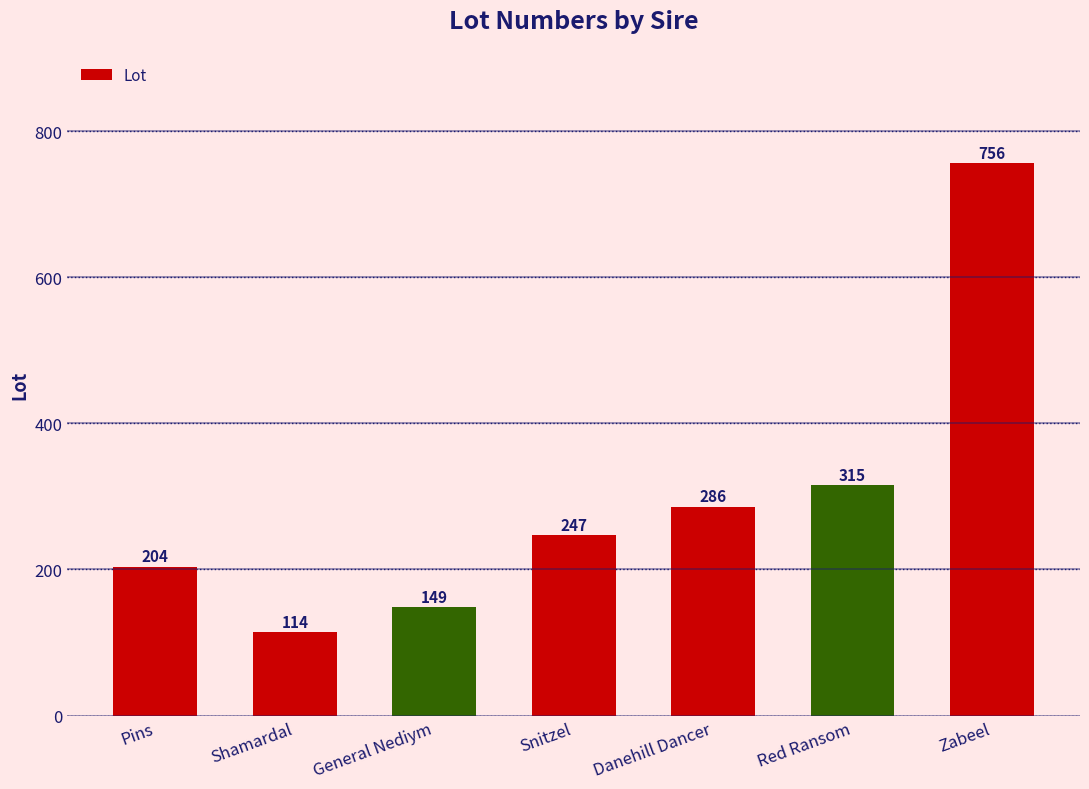

Rank the categories by value from lowest to highest.

Shamardal, General Nediym, Pins, Snitzel, Danehill Dancer, Red Ransom, Zabeel